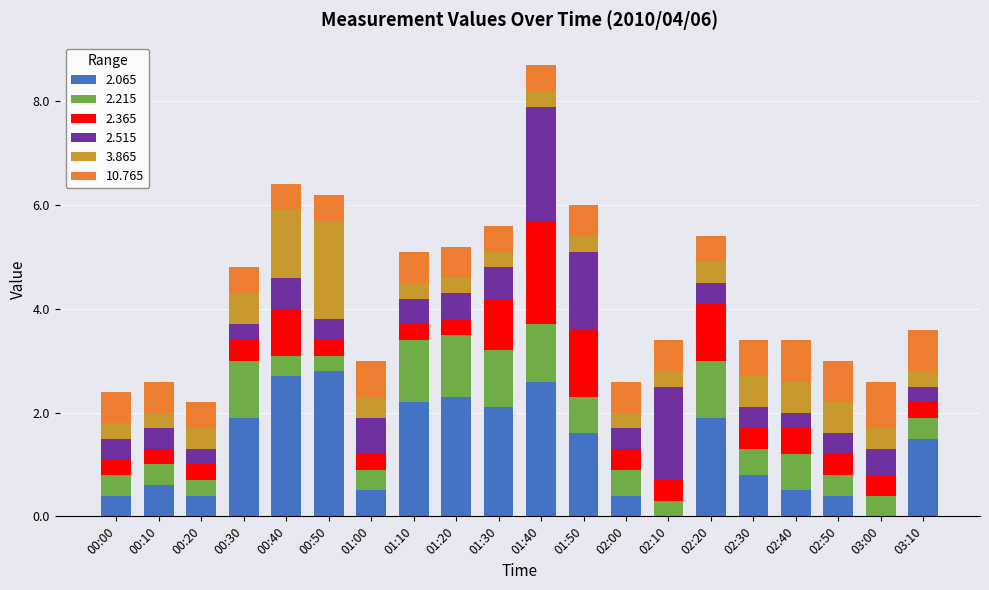

What is the maximum value for 2.065?

2.8